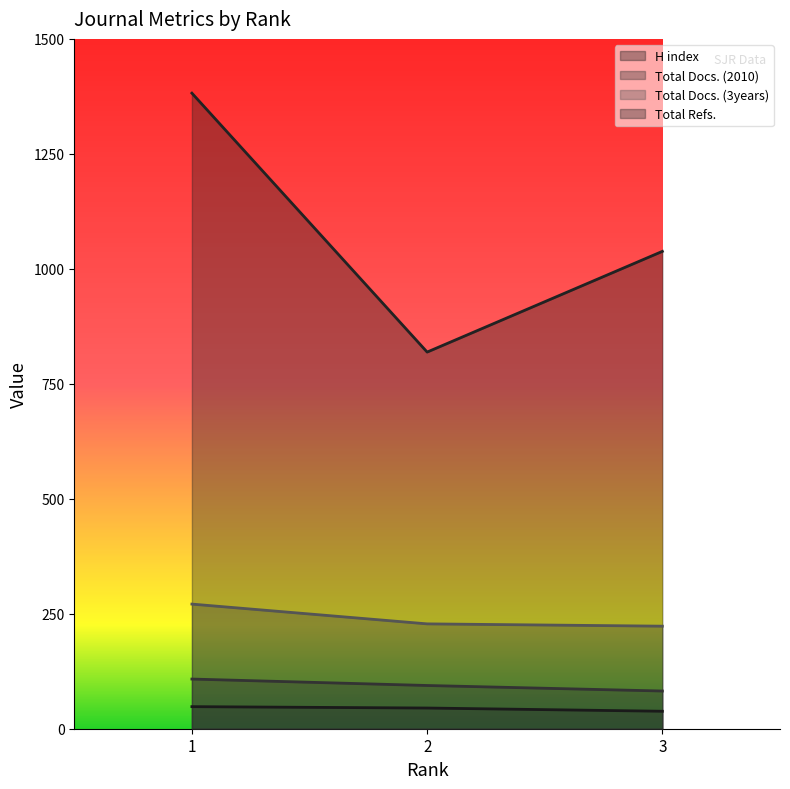

Count the number of categories in the chart.

3